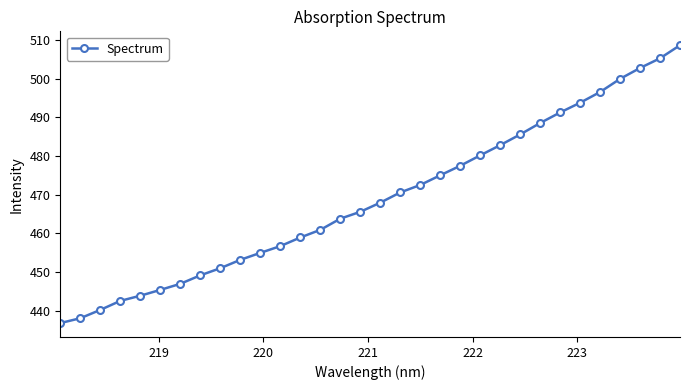

What is the value of the 1st point from the left?

436.8